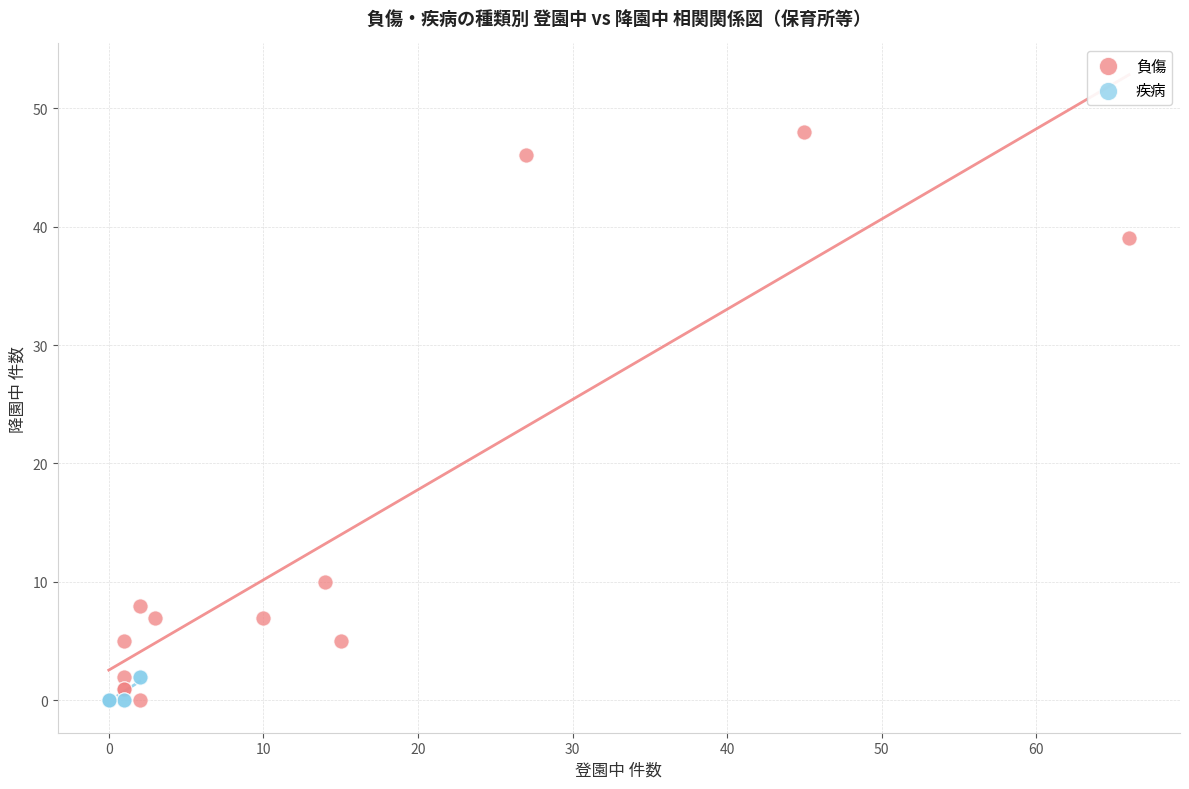

What are all the series names shown in the legend?

負傷, 疾病